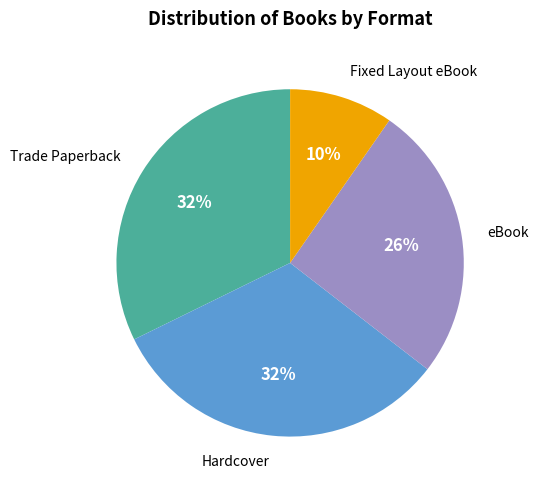

Is there any slice that represents more than half of the pie?

No